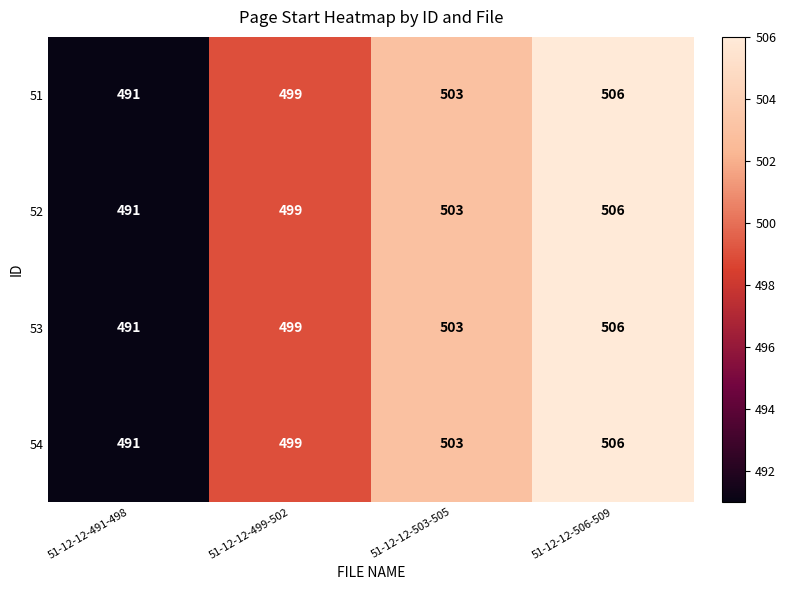

Read the 52 value at 51-12-12-499-502, to the nearest 5.

500